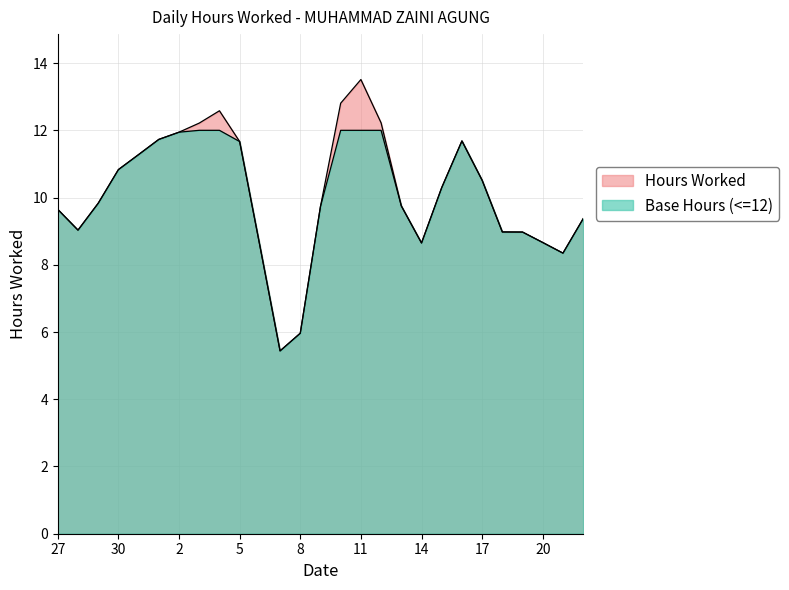

What position from the left is 17?

22